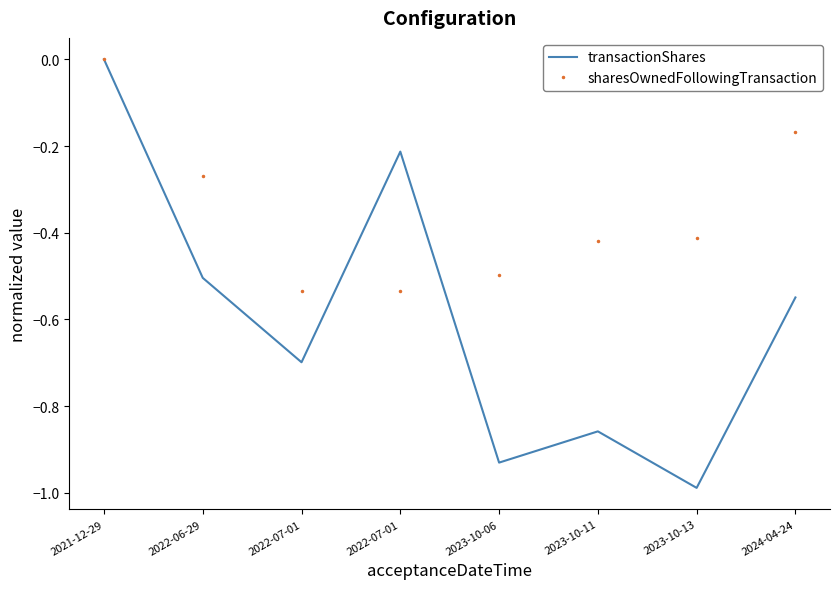

Reading left to right, extract all data points from this chart.

transactionShares: 0.0	-0.5	-0.7	-0.2	-0.9	-0.9	-1.0	-0.5
sharesOwnedFollowingTransaction: 0.0	-0.3	-0.5	-0.5	-0.5	-0.4	-0.4	-0.2